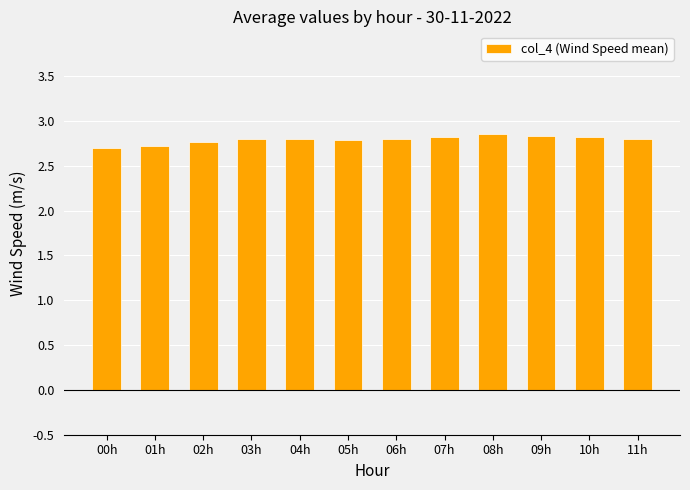

True or false: the data shows 2.8 at 11h.

True